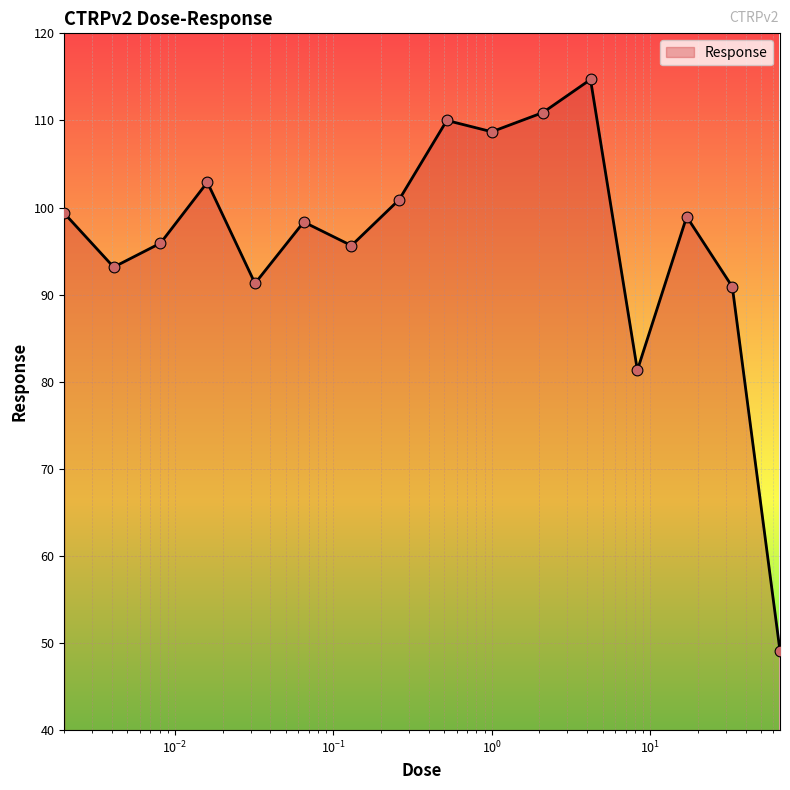

What is the smallest value displayed?

49.1